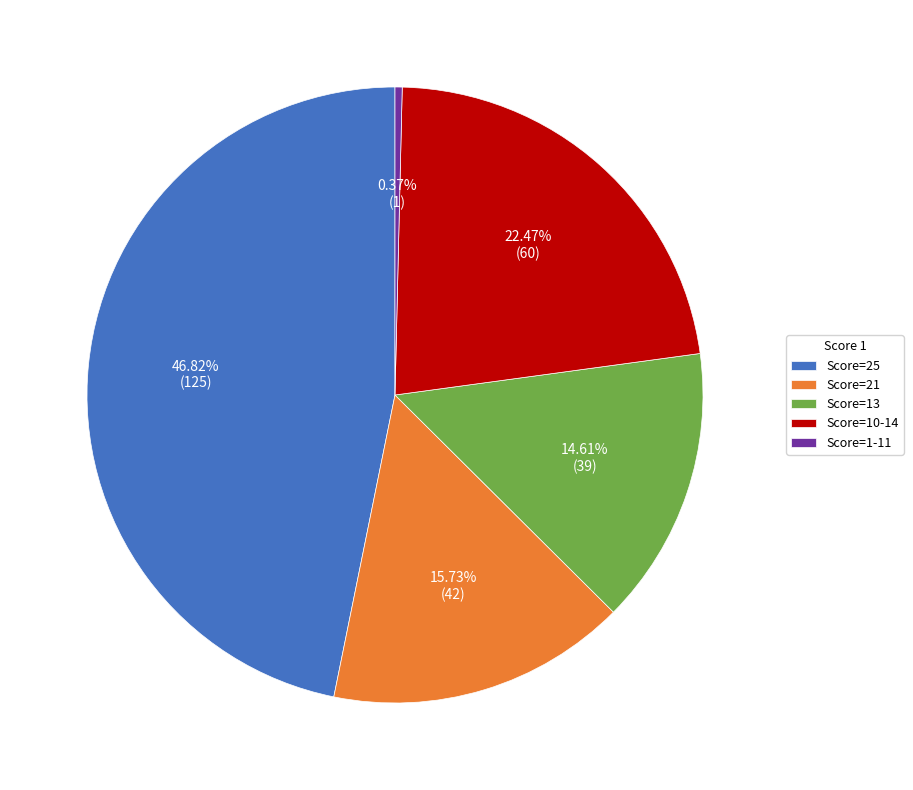

What is the largest slice in the pie chart?

Score=25